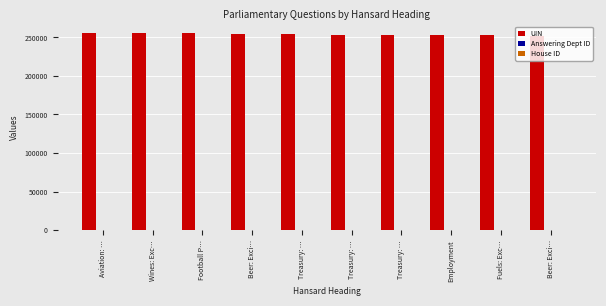

Are the bars horizontal?

No